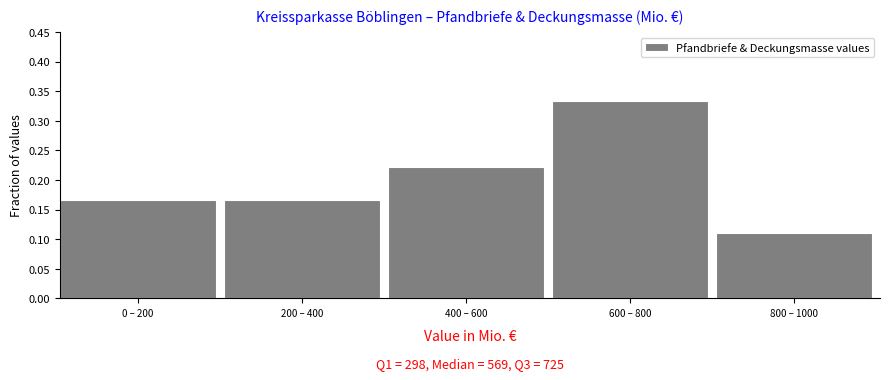

What is the change in value from 0 – 200 to 400 – 600?

+0.1